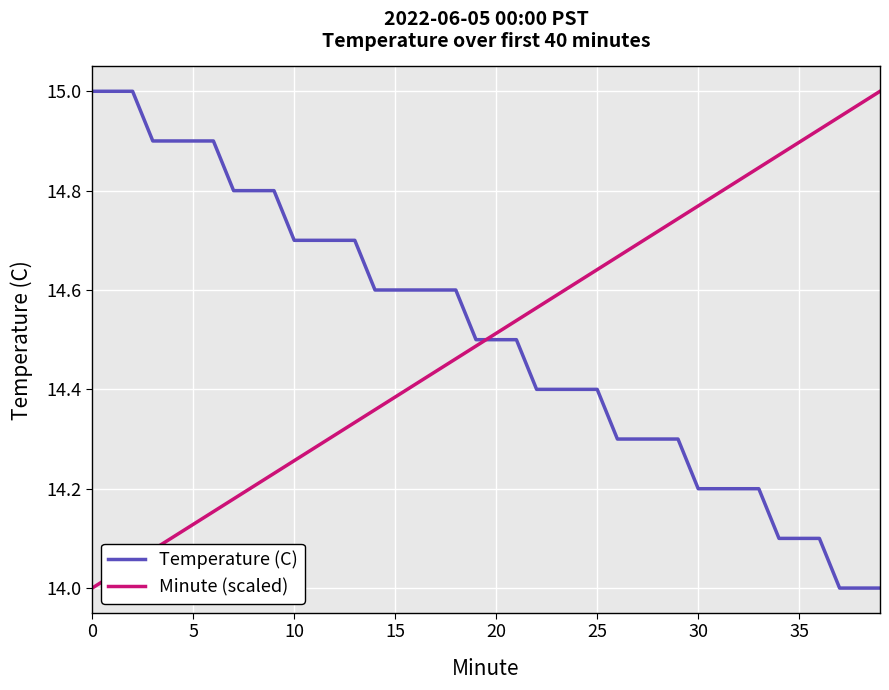

How many intersections are there between Minute (scaled) and Temperature (C)?

1